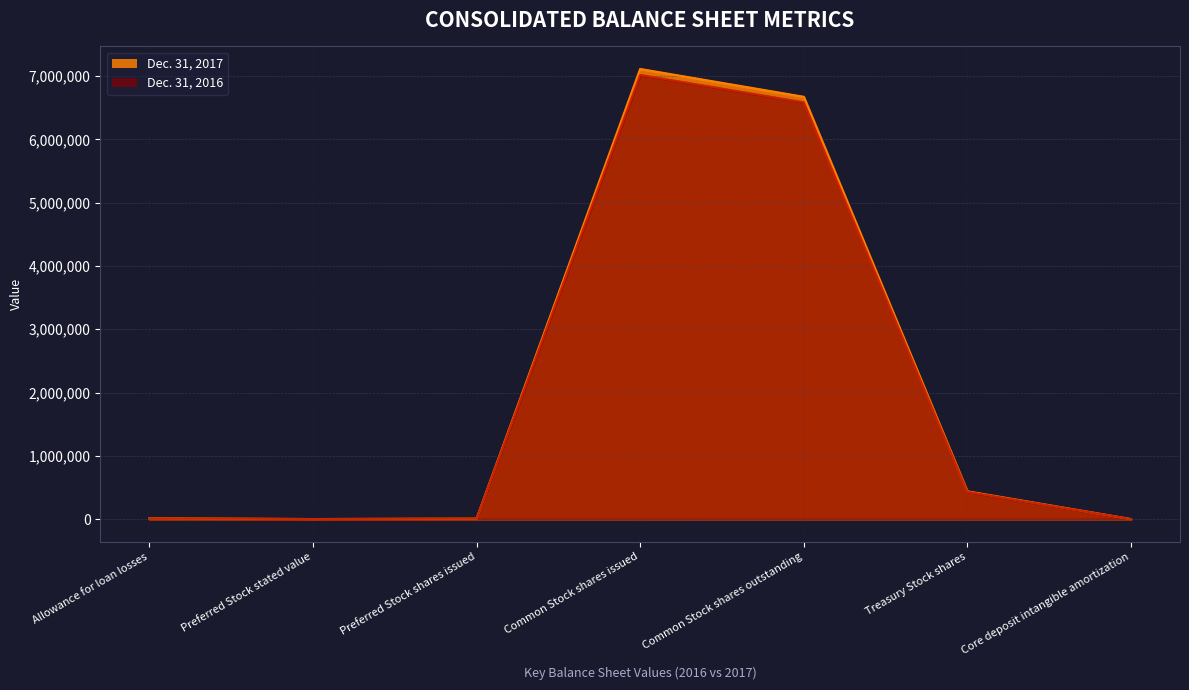

Which category has the lowest value across all series?

Core deposit intangible amortization